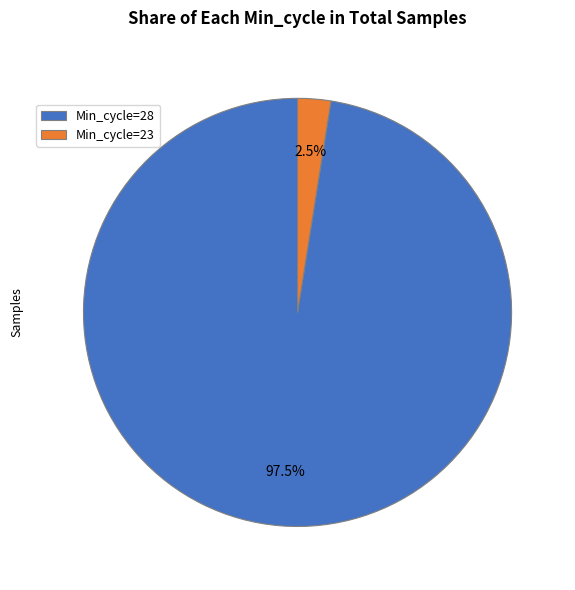

What is the smallest slice in the pie chart?

Min_cycle=23